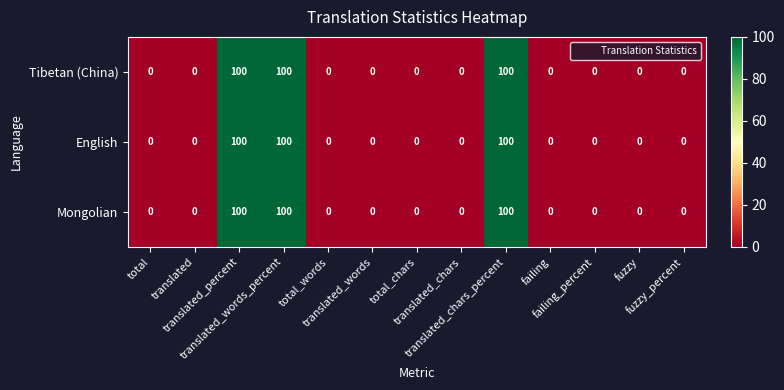

At how many categories does at least one series exceed 34?

3